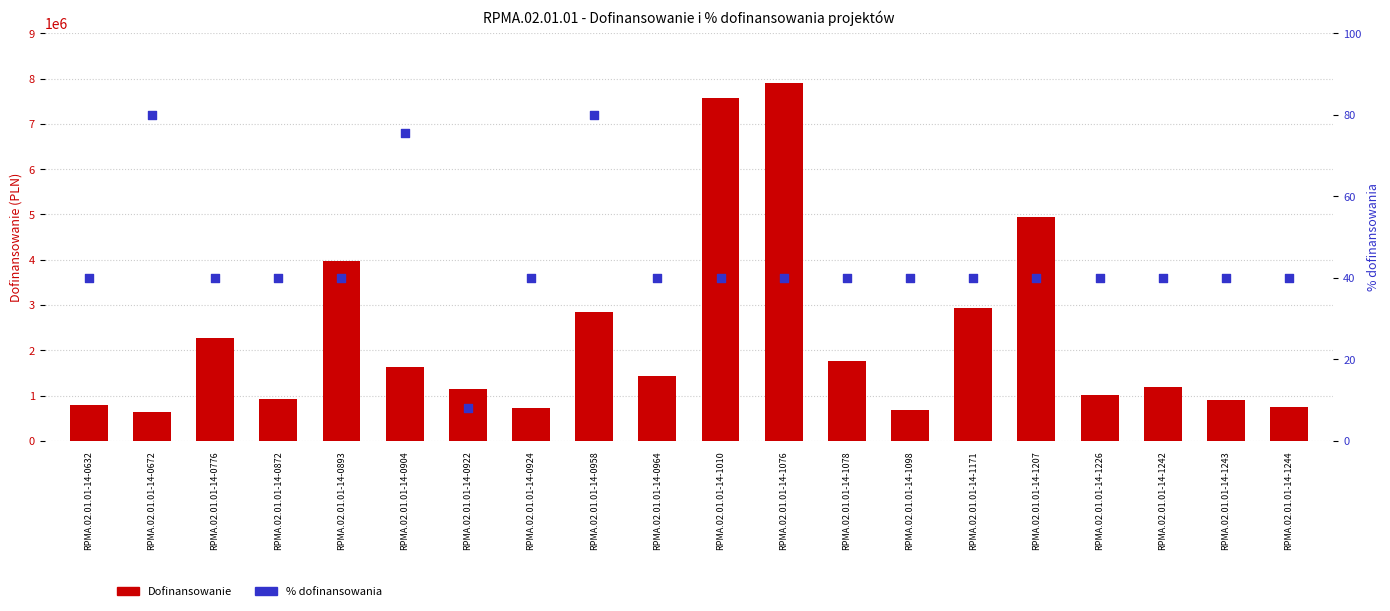

At how many categories does at least one series exceed 4600533?

3